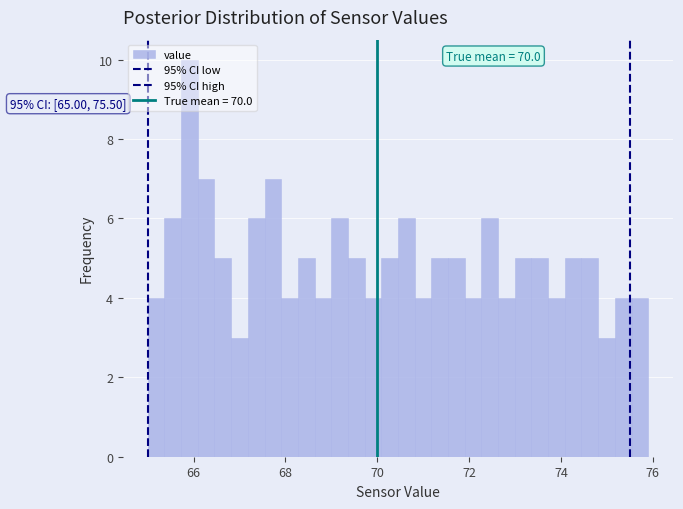

Around what value on the x-axis is the tallest bar? Give the approximate position of its centre, as read against the axis.

66.0